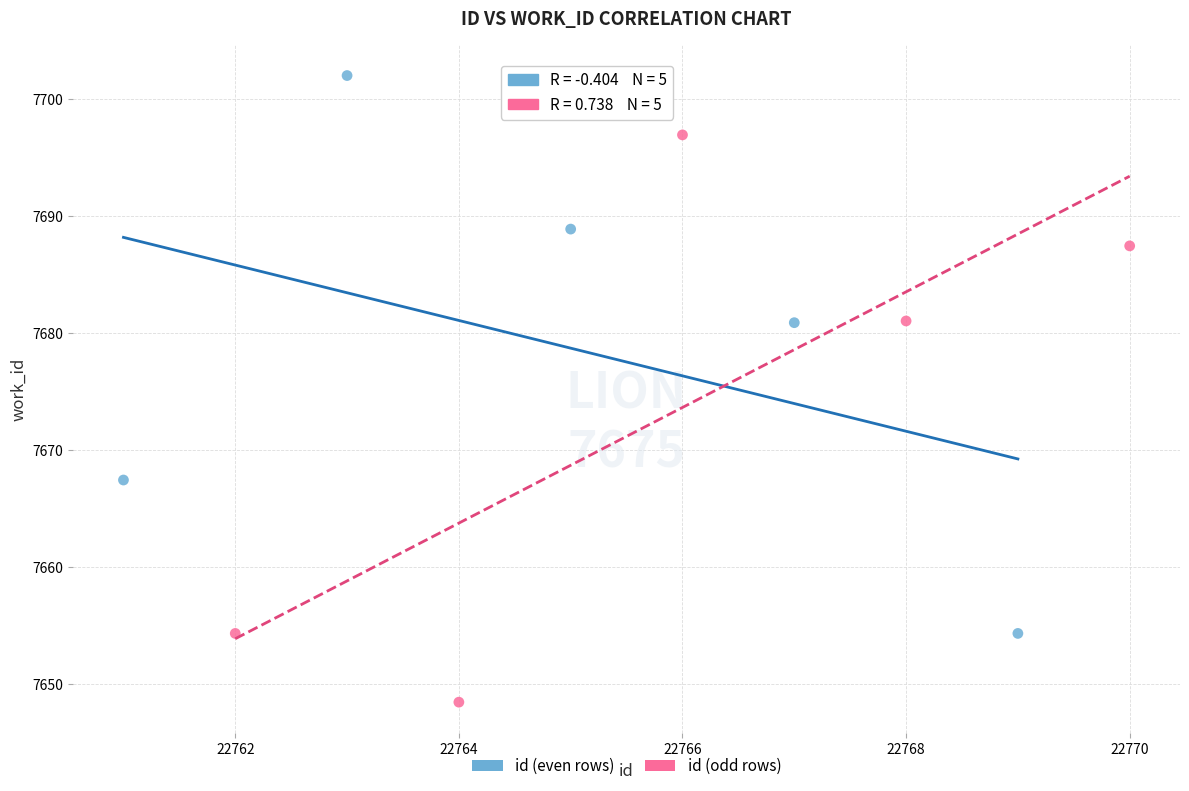

Which series reaches the minimum Y coordinate?

id (odd rows)